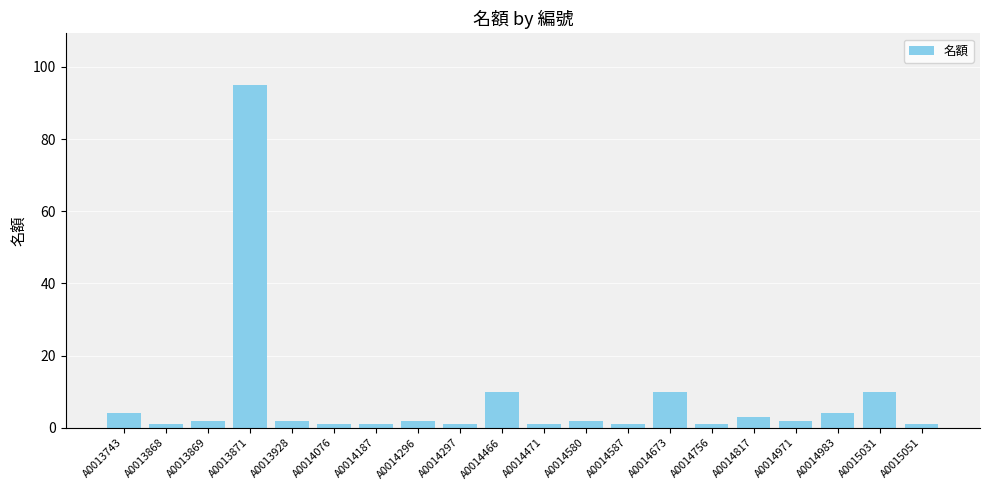

Reading right to left, what are all the values shown in this chart?

A0015051=1	A0015031=10	A0014983=4	A0014971=2	A0014817=3	A0014756=1	A0014673=10	A0014587=1	A0014580=2	A0014471=1	A0014466=10	A0014297=1	A0014296=2	A0014187=1	A0014076=1	A0013928=2	A0013871=95	A0013869=2	A0013868=1	A0013743=4